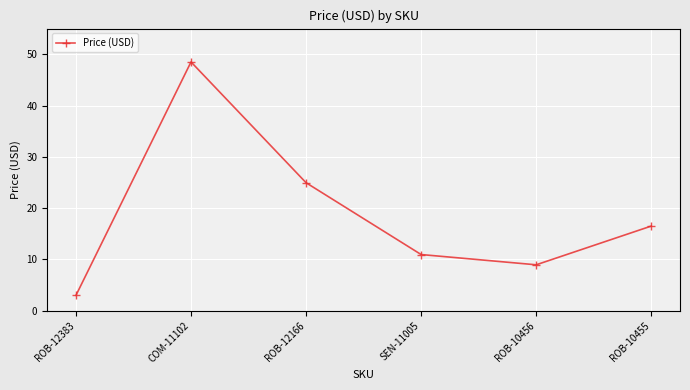

Where does the data first go above 16?

COM-11102